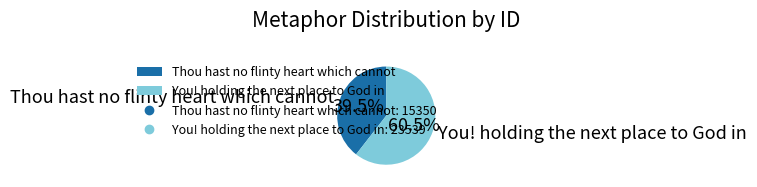

Do Thou hast no flinty heart which cannot and You! holding the next place to God in together represent more than half of the pie?

Yes